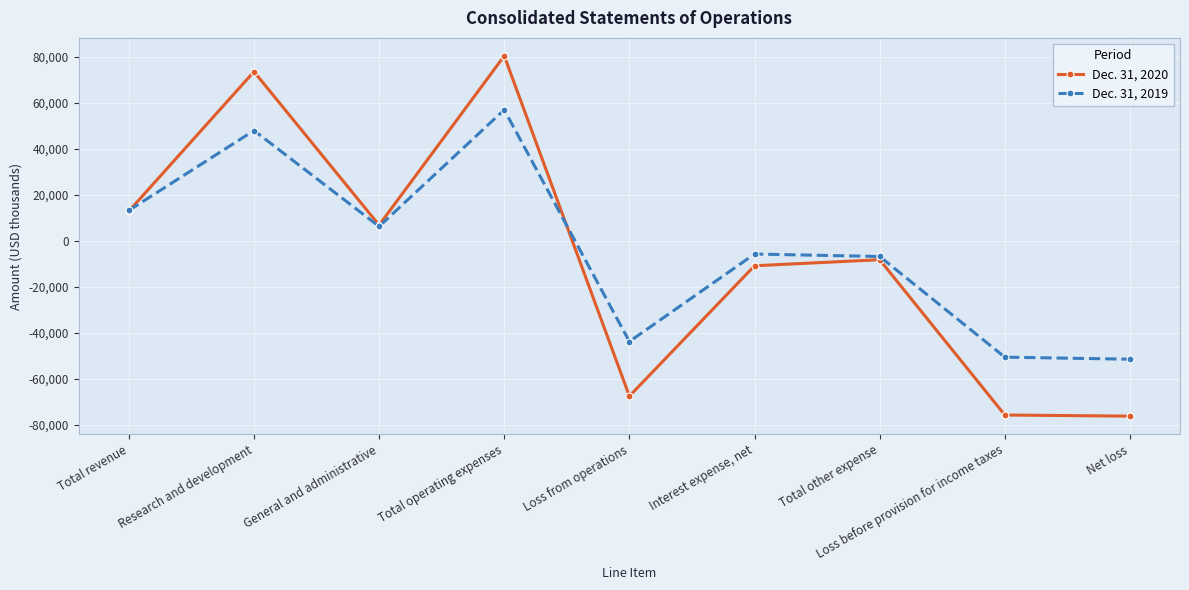

What is the difference between the highest and lowest values at Loss from operations?

23729